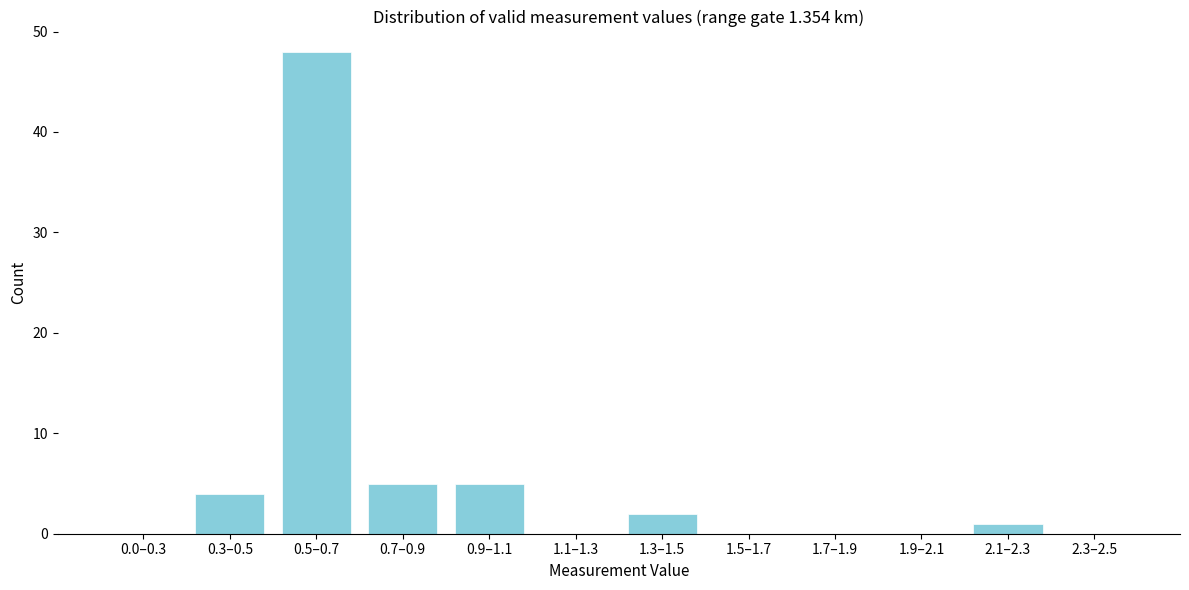

Reading left to right, transcribe all the data shown in this chart.

0.0–0.3=0	0.3–0.5=4	0.5–0.7=48	0.7–0.9=5	0.9–1.1=5	1.1–1.3=0	1.3–1.5=2	1.5–1.7=0	1.7–1.9=0	1.9–2.1=0	2.1–2.3=1	2.3–2.5=0